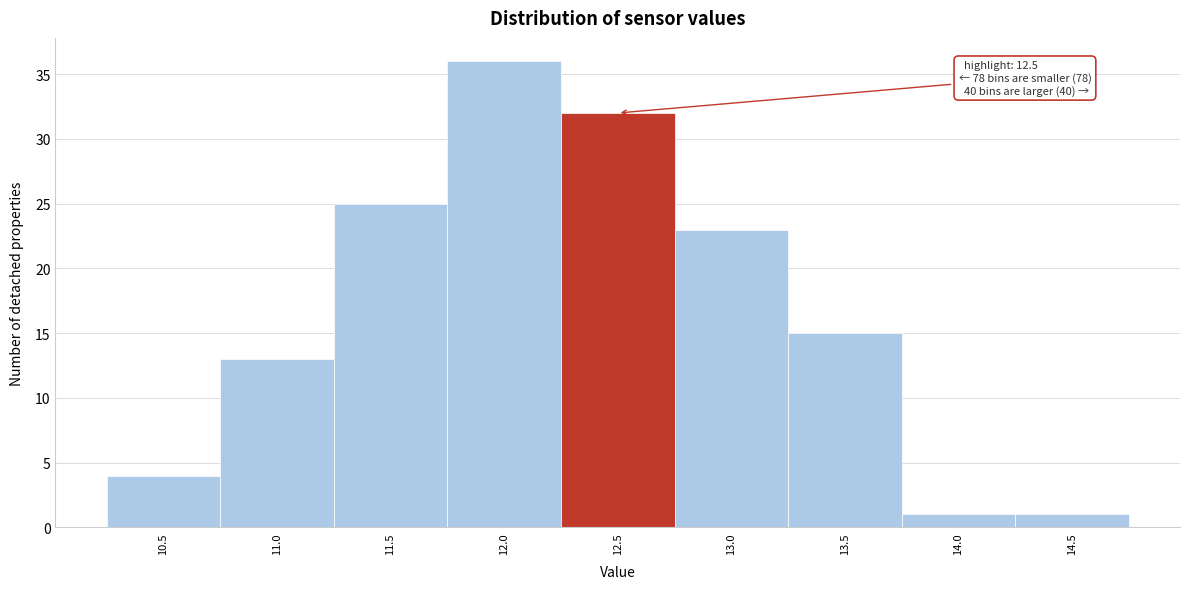

Reading left to right, extract all data points from this chart.

10.5=4	11.0=13	11.5=25	12.0=36	12.5=32	13.0=23	13.5=15	14.0=1	14.5=1